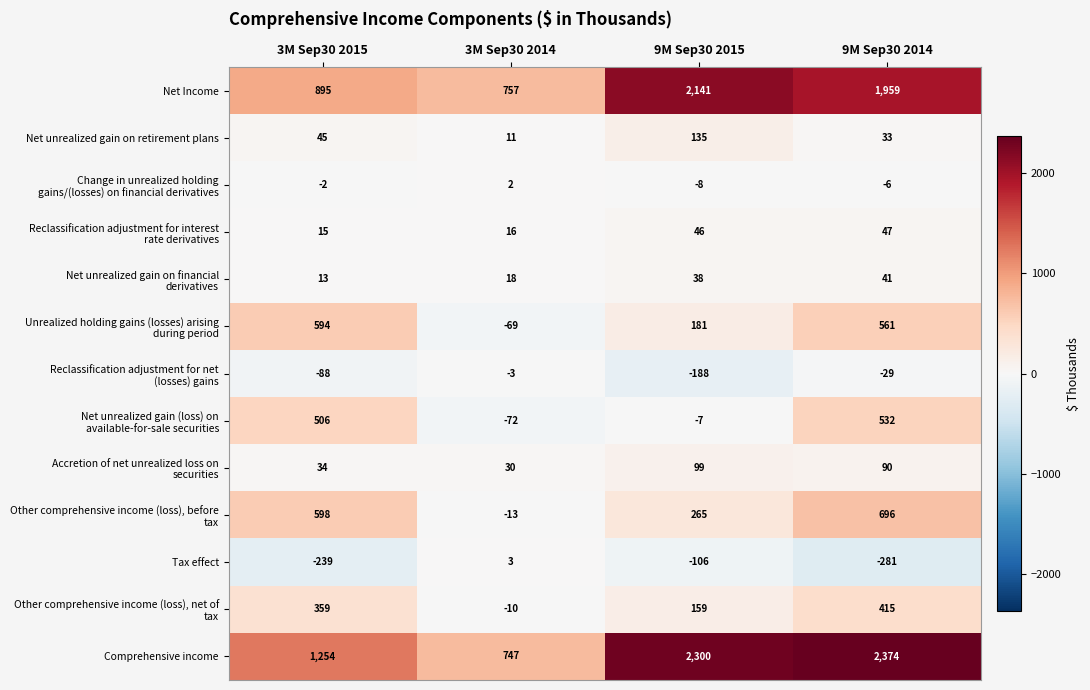

At which category does the chart reach its peak across all series?

9M Sep30 2014